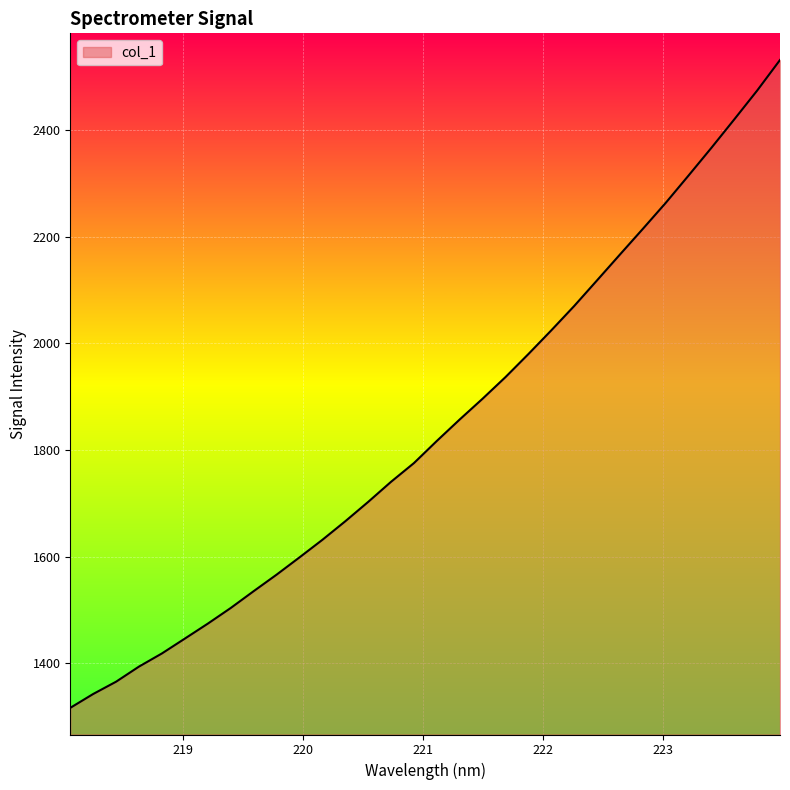

How many lines are shown in the chart?

1